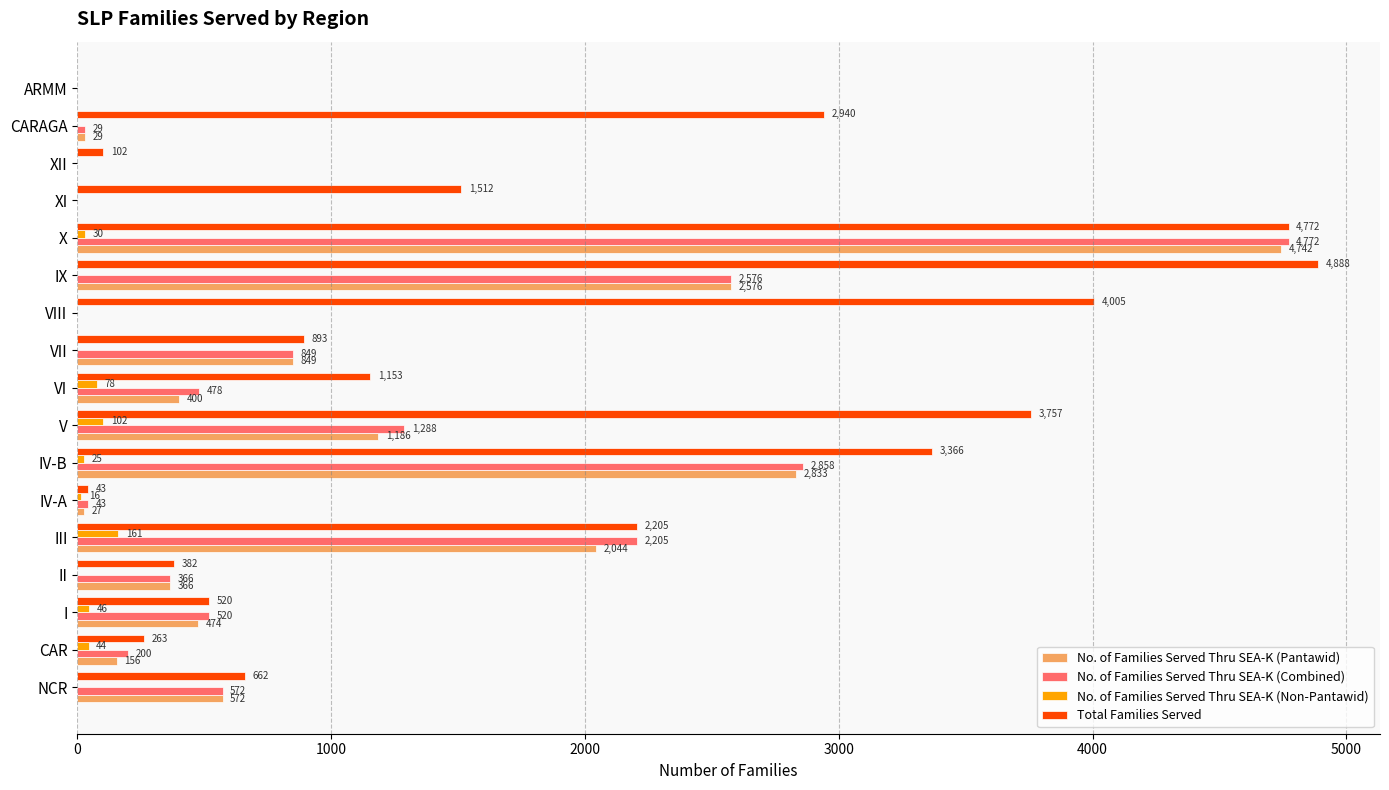

Is the value of No. of Families Served Thru SEA-K (Combined) at VII greater than the value of No. of Families Served Thru SEA-K (Non-Pantawid) at VII?

Yes